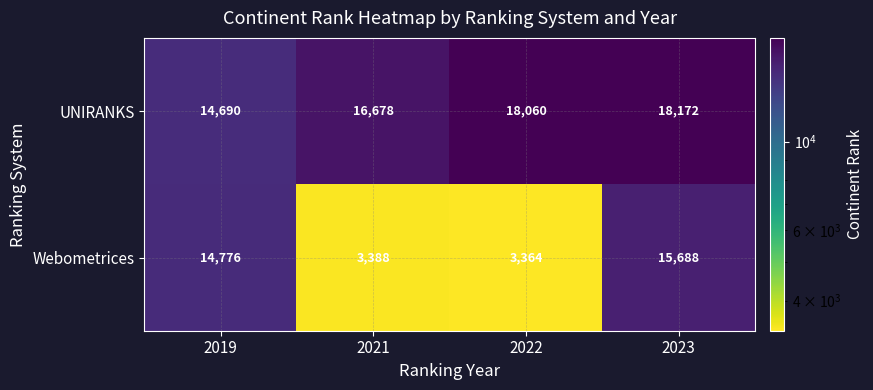

At which label is UNIRANKS closest to 16431?

2021